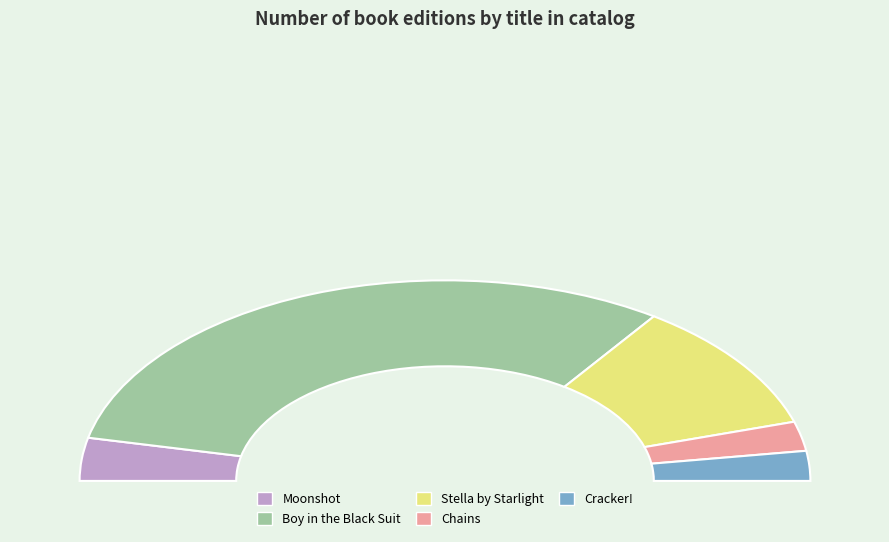

Rank the categories by value from highest to lowest.

Boy in the Black Suit, Stella by Starlight, Moonshot, Cracker!, Chains